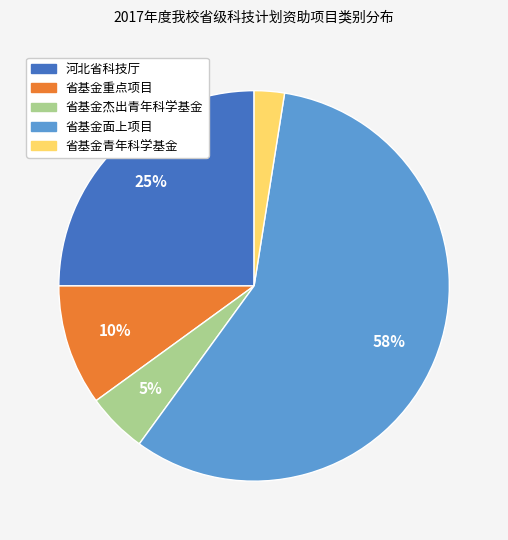

Between 省基金重点项目 and 河北省科技厅, which is larger?

河北省科技厅